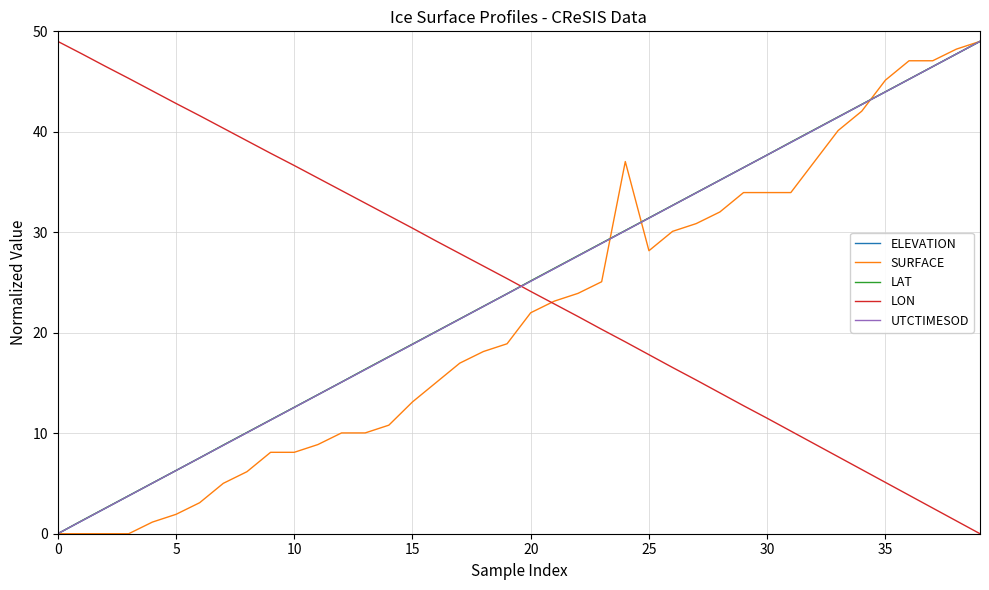

What is the highest value of the UTCTIMESOD series?

49.0